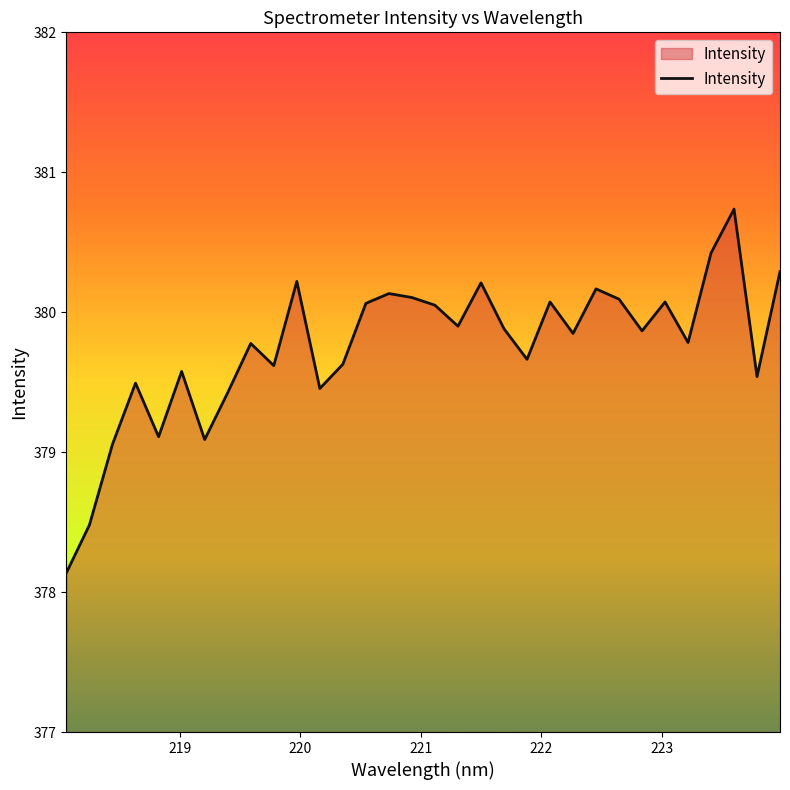

True or false: the data has more than 2 interior local peaks.

True